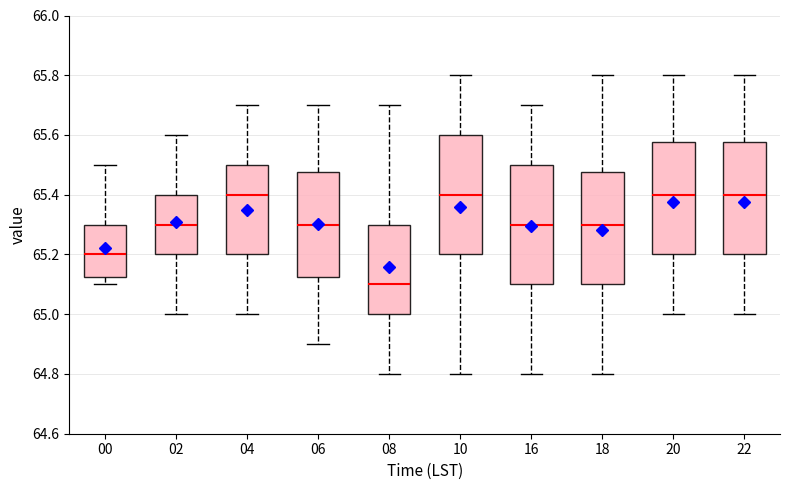

Reading left to right, read every box against the y-axis: the position of its median line, the range the box covers, and the ends of its whiskers. The values are not printed on the chart, so give them approximately, as read against the axis.

00: median 65.20, box 65.12 to 65.30, whiskers 65.10 to 65.50
02: median 65.30, box 65.20 to 65.40, whiskers 65.00 to 65.60
04: median 65.40, box 65.20 to 65.50, whiskers 65.00 to 65.70
06: median 65.30, box 65.12 to 65.48, whiskers 64.90 to 65.70
08: median 65.10, box 65.00 to 65.30, whiskers 64.80 to 65.70
10: median 65.40, box 65.20 to 65.60, whiskers 64.80 to 65.80
16: median 65.30, box 65.10 to 65.50, whiskers 64.80 to 65.70
18: median 65.30, box 65.10 to 65.48, whiskers 64.80 to 65.80
20: median 65.40, box 65.20 to 65.58, whiskers 65.00 to 65.80
22: median 65.40, box 65.20 to 65.58, whiskers 65.00 to 65.80